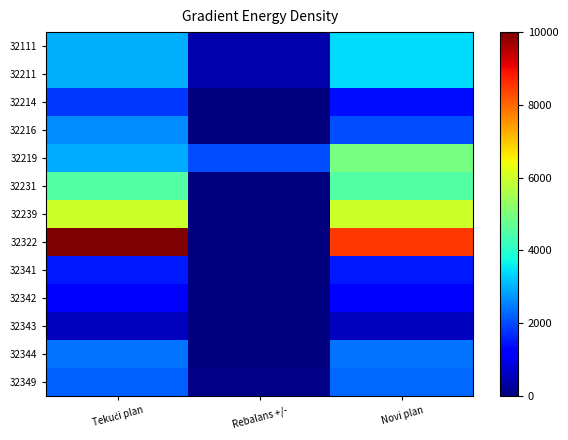

Which series has the largest range (max minus min)?

32322